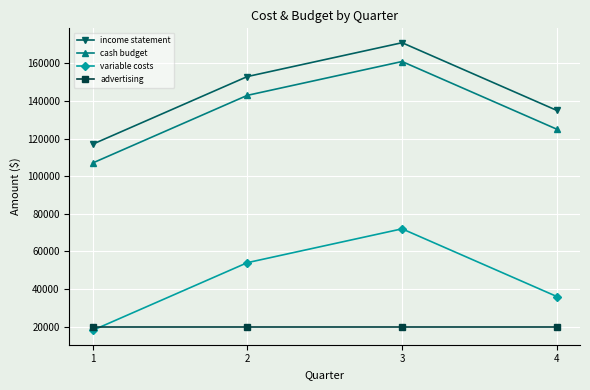

Is it true that income statement equals 188417 at 1?

False